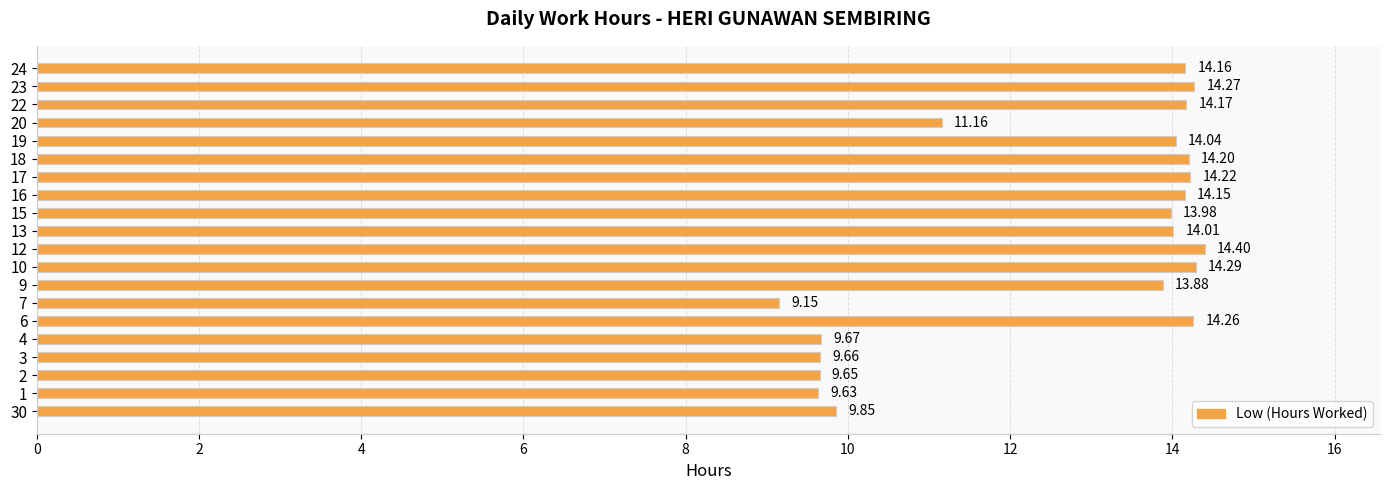

How many bars are there in total?

20